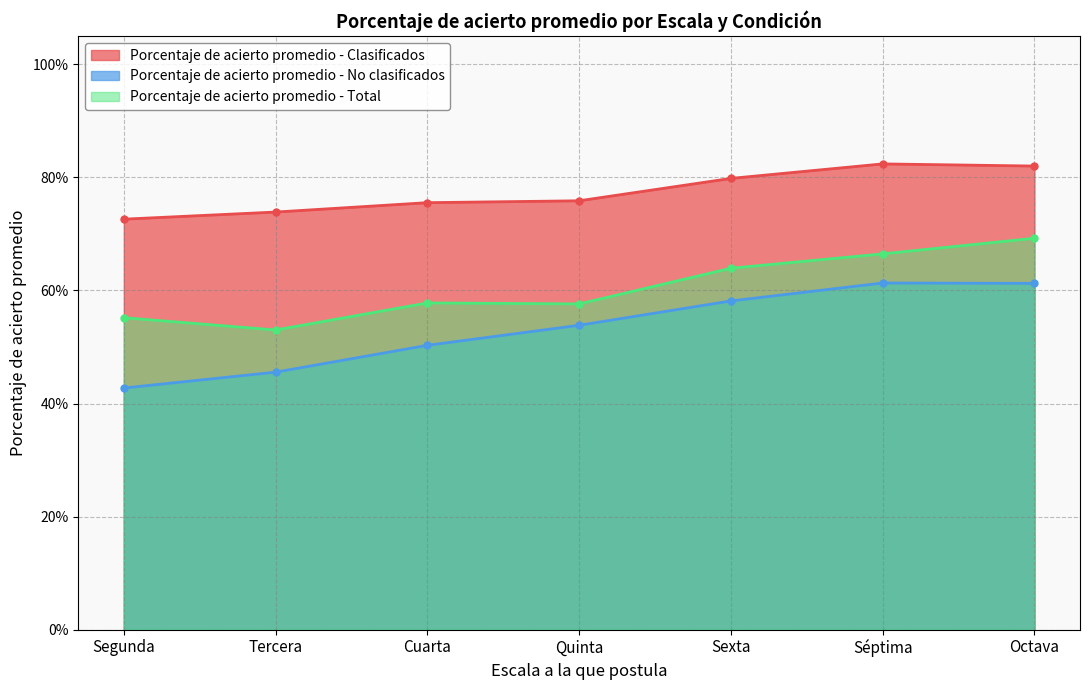

Does the chart have visible grid lines?

Yes